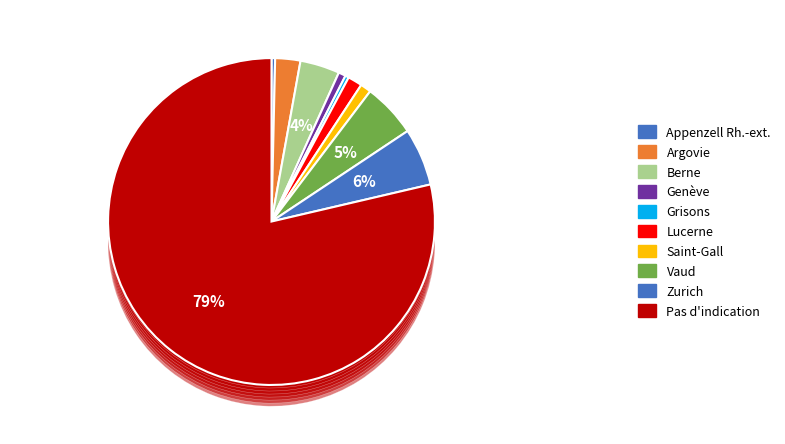

Which category accounts for the majority?

Pas d'indication